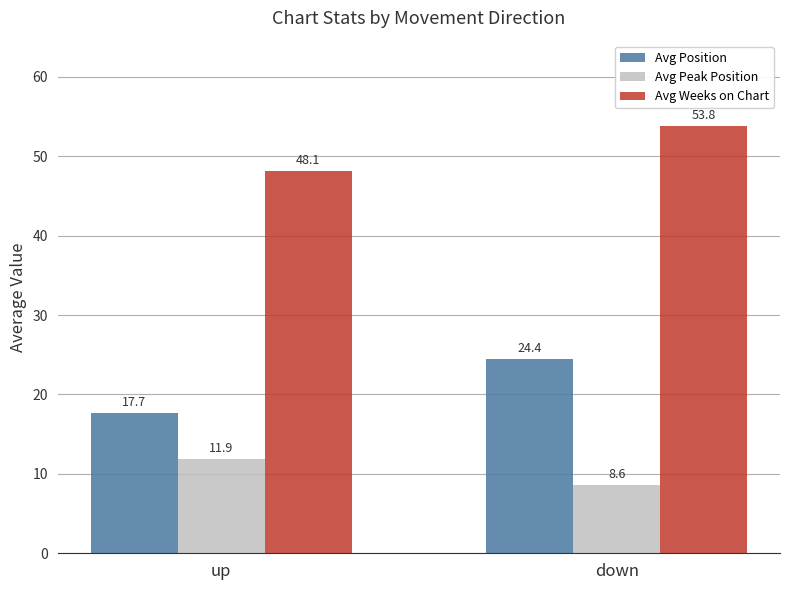

What is the label of the 1st bar from the right?

down